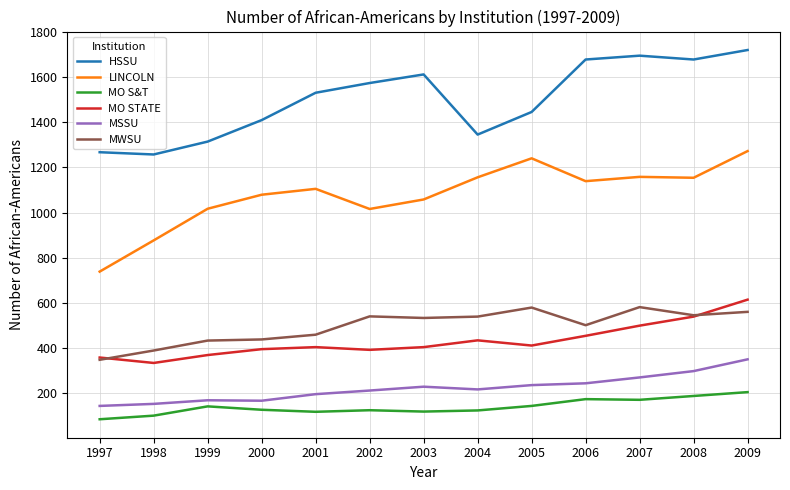

True or false: MSSU has a value of 170 at 1999.

True